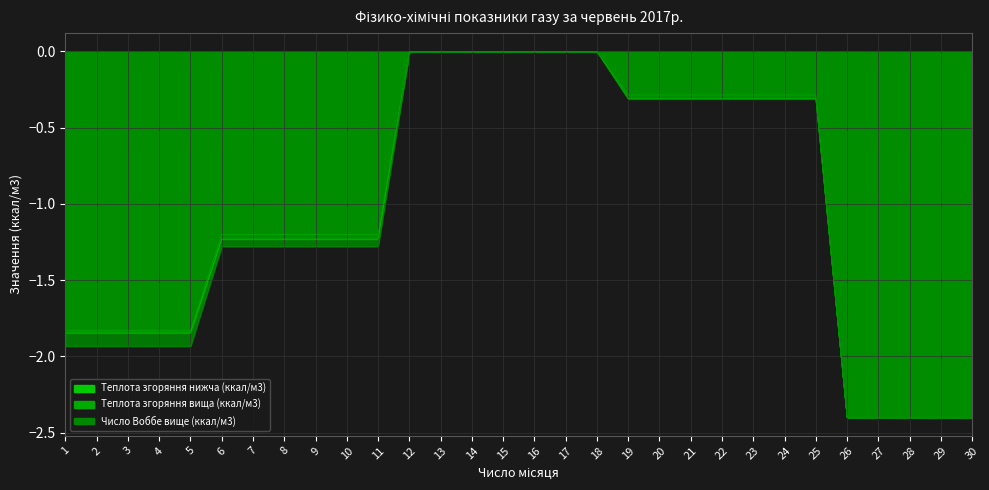

What are all the series names shown in the legend?

Теплота згоряння нижча (ккал/м3), Теплота згоряння вища (ккал/м3), Число Воббе вище (ккал/м3)